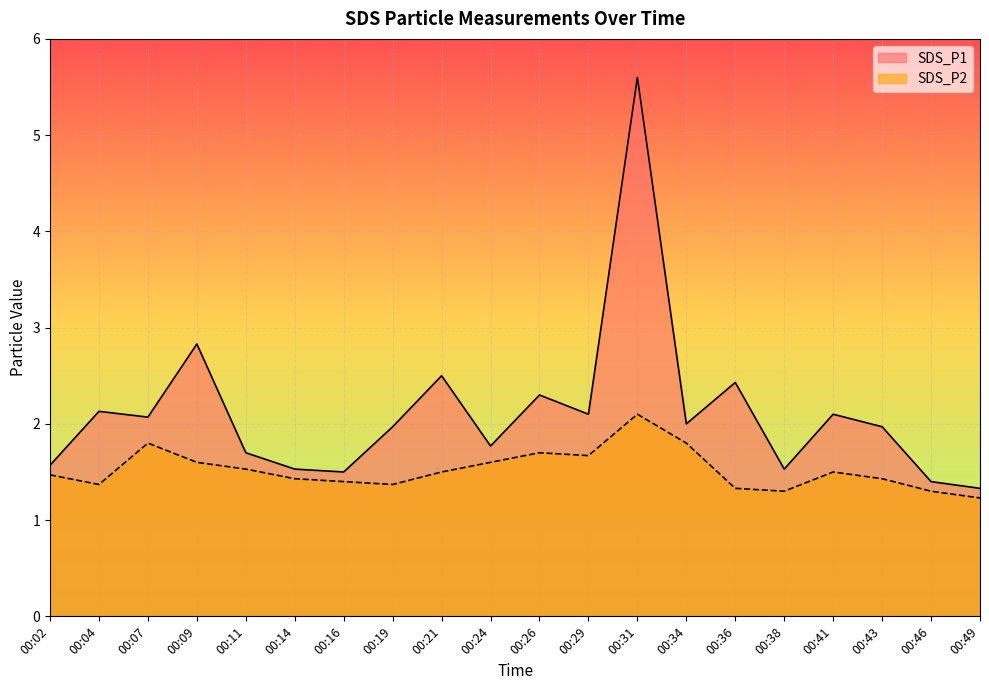

At how many categories does at least one series exceed 2?

9